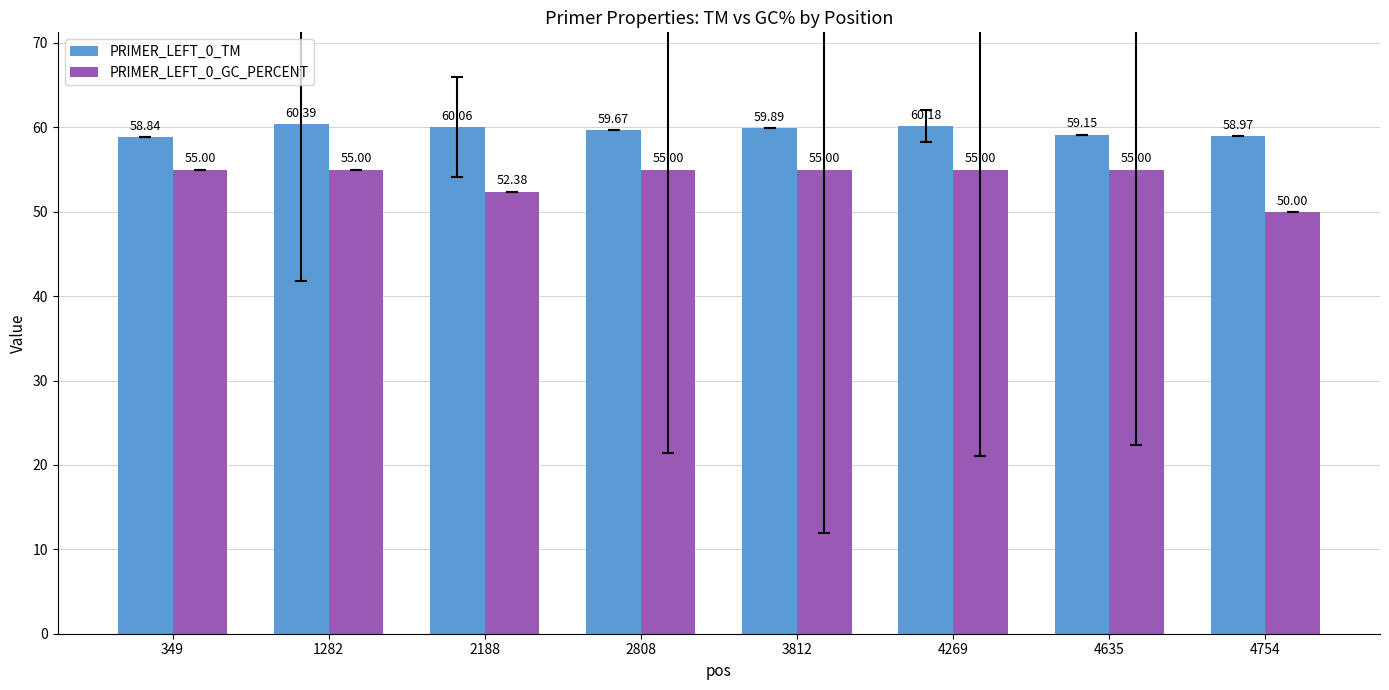

The value of PRIMER_LEFT_0_GC_PERCENT at 1282 is 55.0. True or false?

True